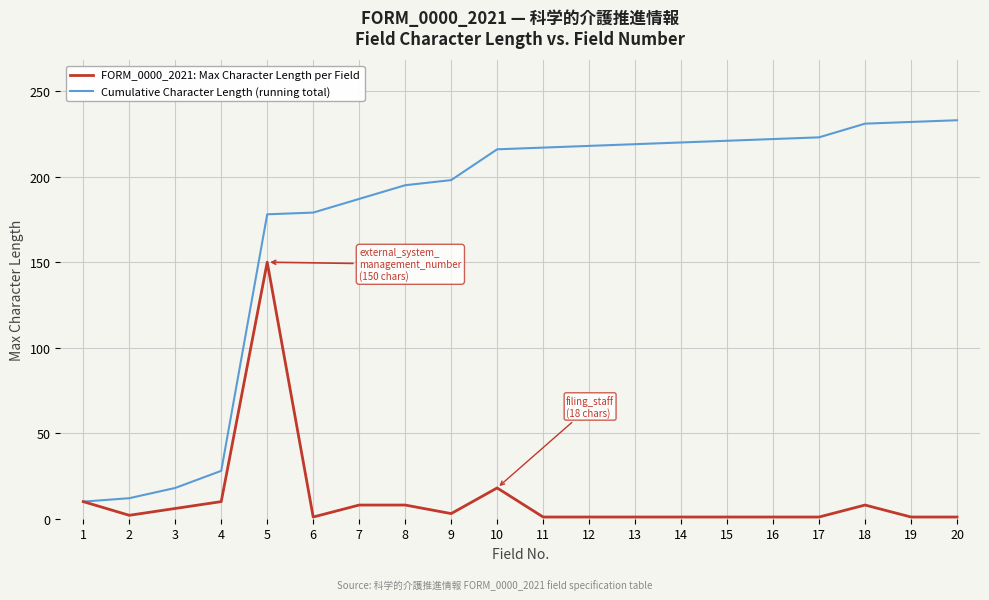

Which series changed the most between 1 and 10?

Cumulative Character Length (running total)